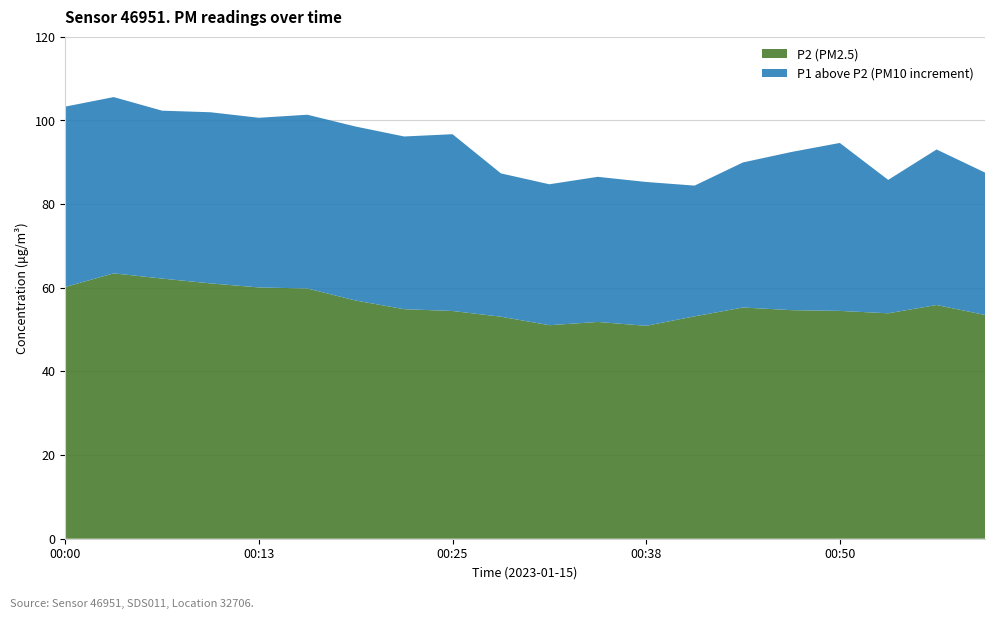

Reading left to right, extract all data points from this chart.

P2: 60.2	63.5	62.2	61.0	60.1	59.8	57.0	54.9	54.5	53.1	51.0	51.8	50.9	53.2	55.3	54.6	54.5	53.9	55.9	53.5
P1: 103.3	105.6	102.3	102.0	100.7	101.4	98.5	96.2	96.7	87.3	84.8	86.5	85.3	84.4	90.0	92.5	94.6	85.8	93.1	87.5